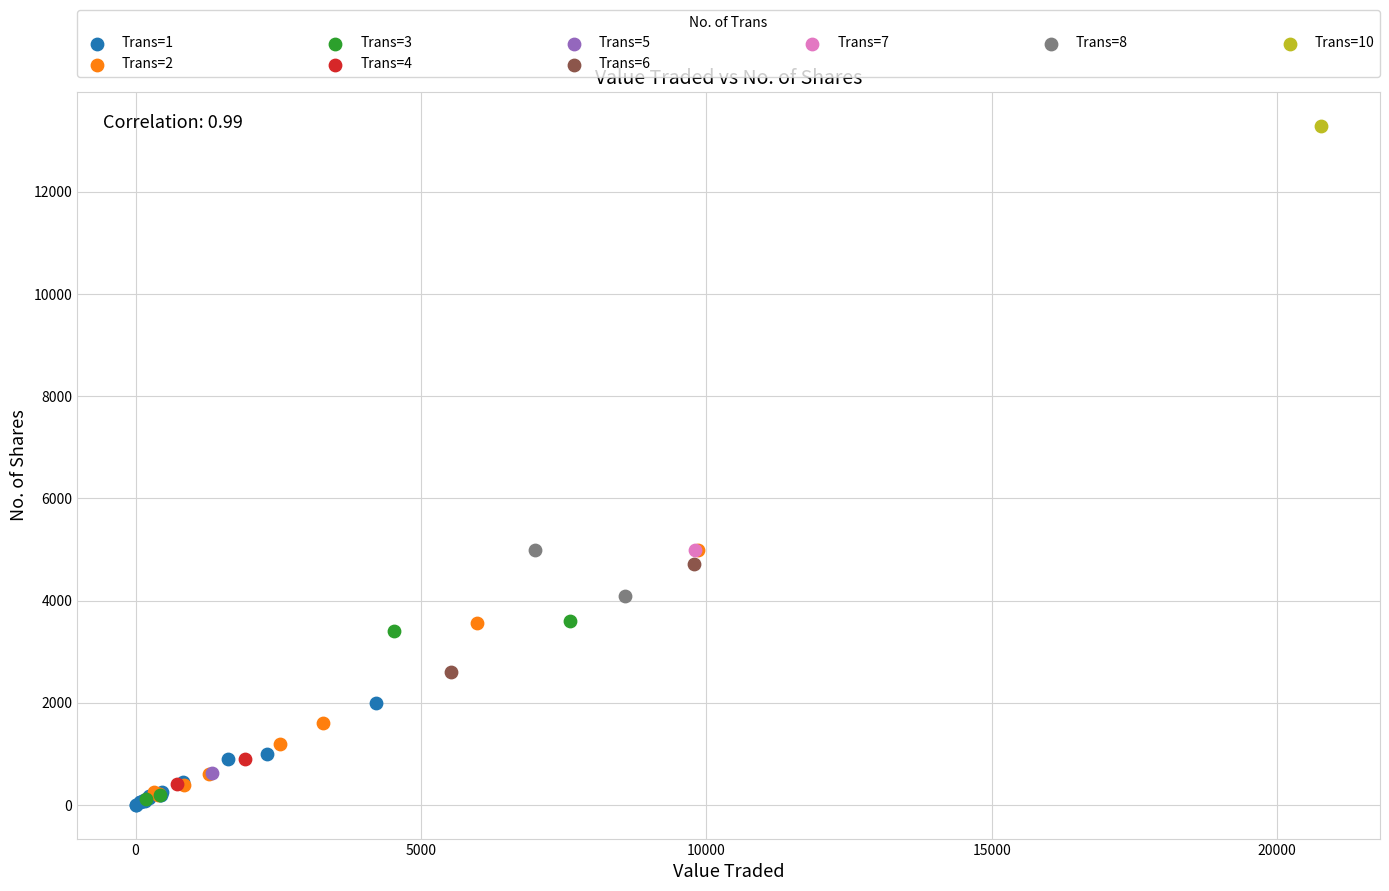

Which series reaches the maximum Y coordinate?

Trans=10